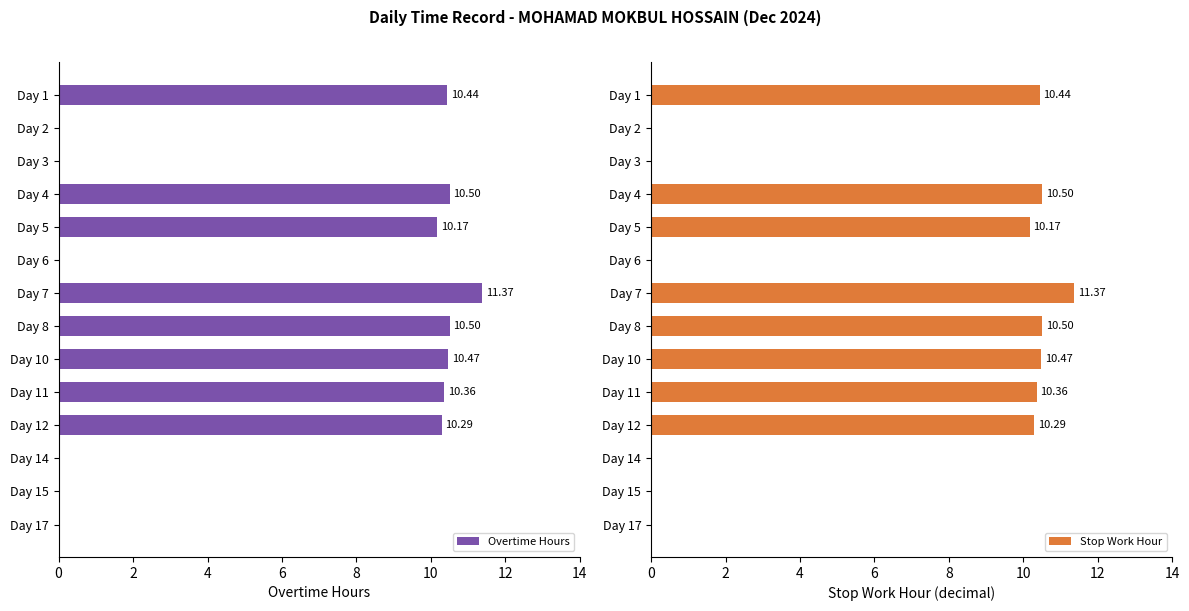

Which series has the largest range (max minus min)?

Overtime Hours